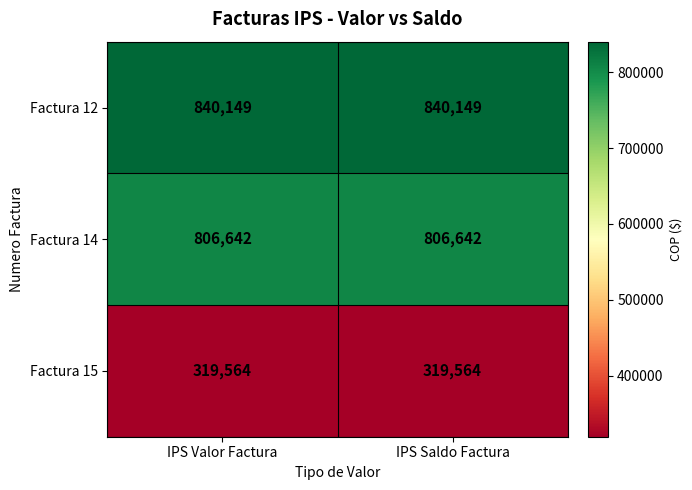

Read the Factura 15 value at IPS Saldo Factura.

319564